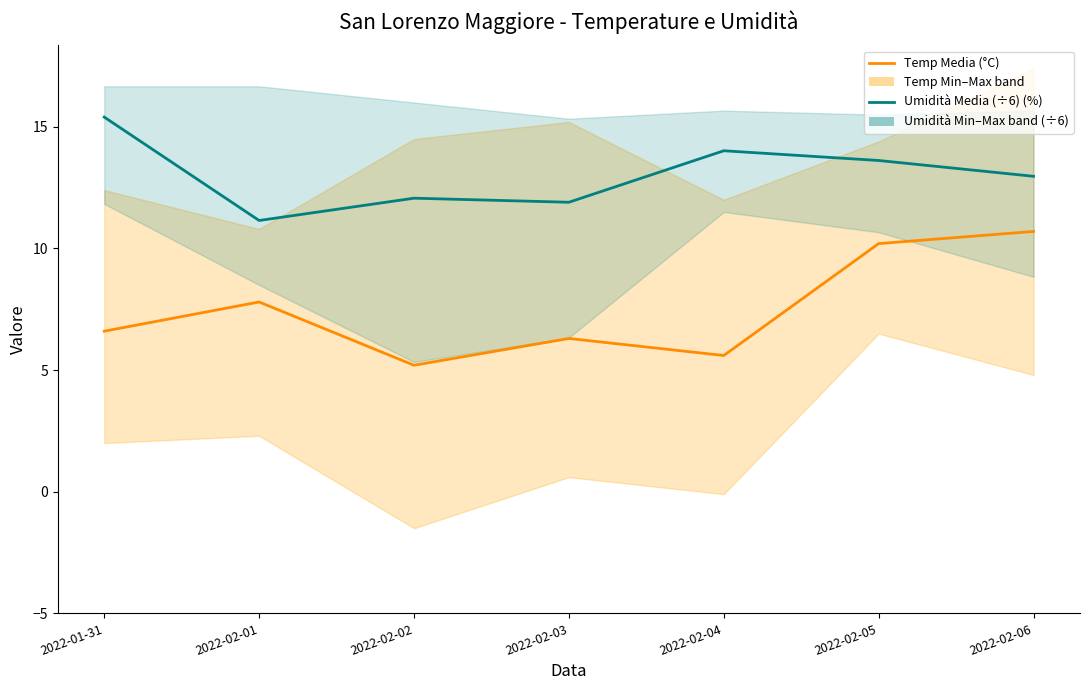

Between 2022-02-01 and 2022-02-02, which is larger?

2022-02-01